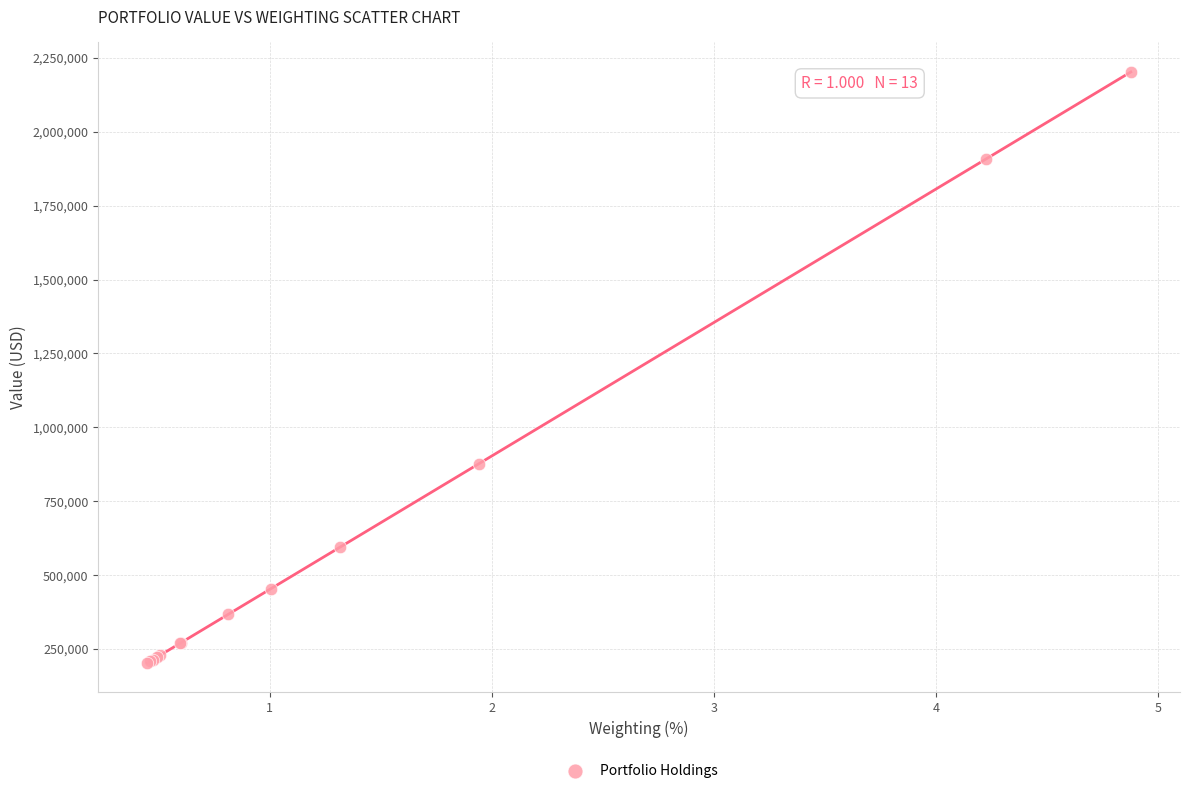

What Y value in the scatter plot is closest to 1202884?

877319